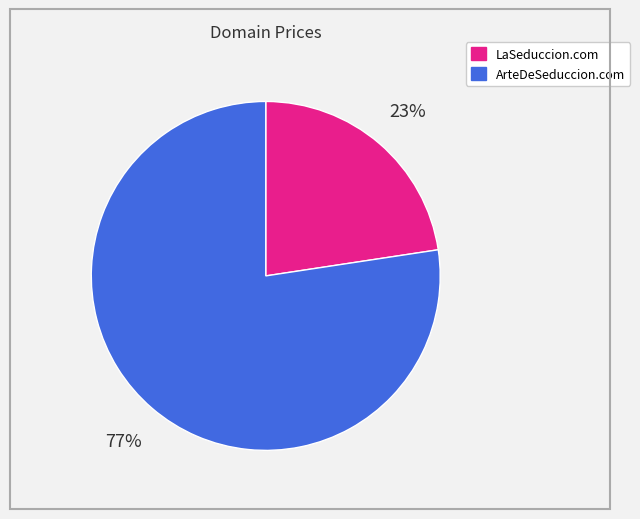

Which slice represents more than half of the pie?

ArteDeSeduccion.com